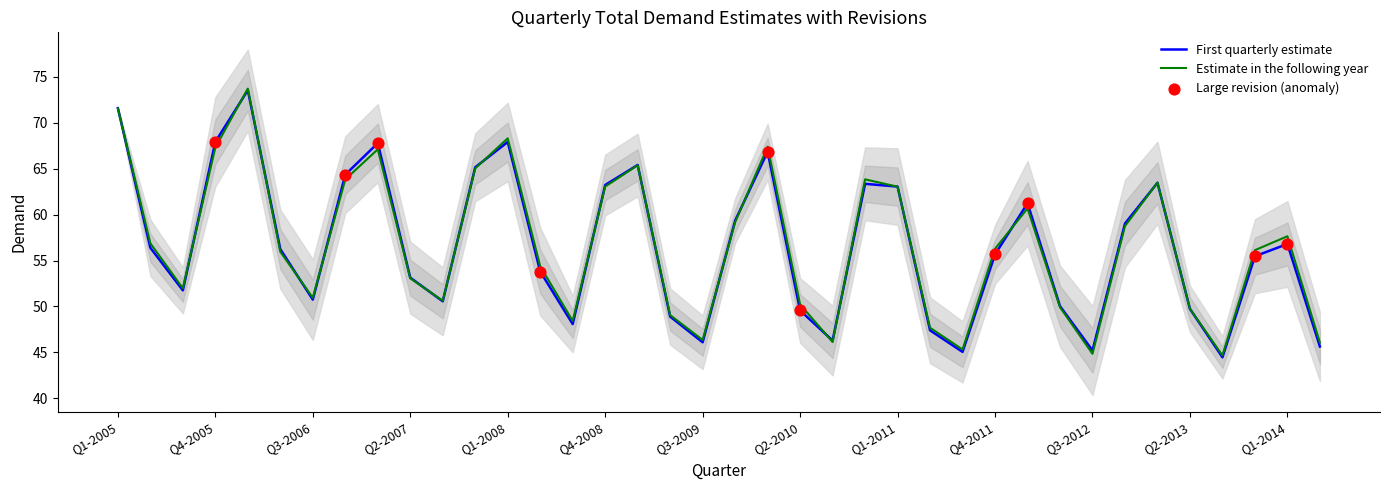

Is the value of First quarterly estimate at Q3-2005 greater than the value of Estimate in the following year at Q3-2007?

Yes